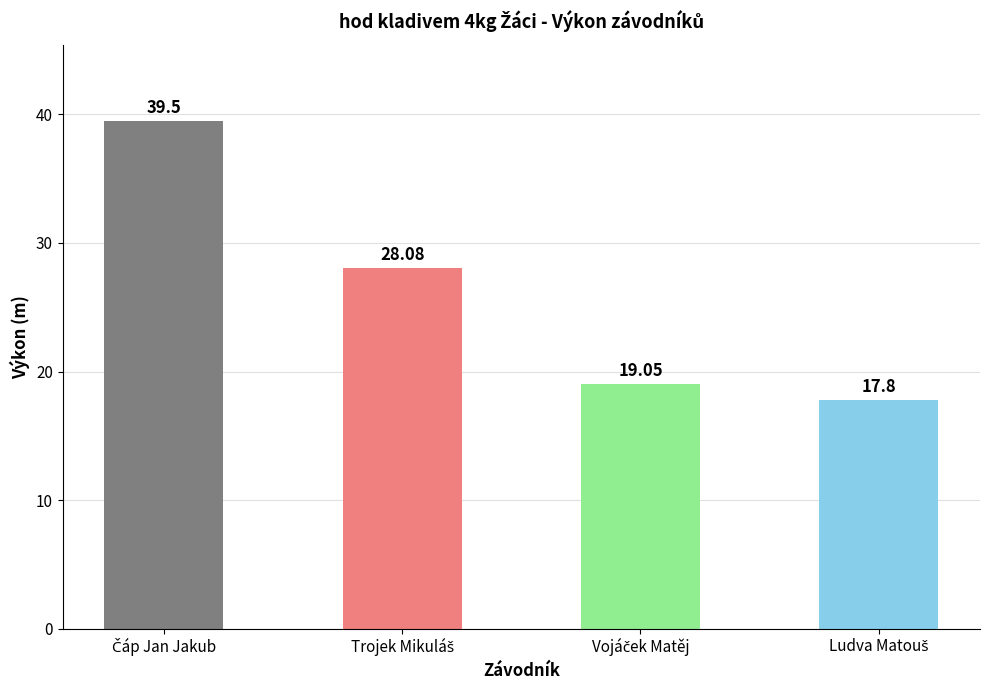

Reading left to right, list all the values displayed in this chart.

39.5	28.1	19.1	17.8